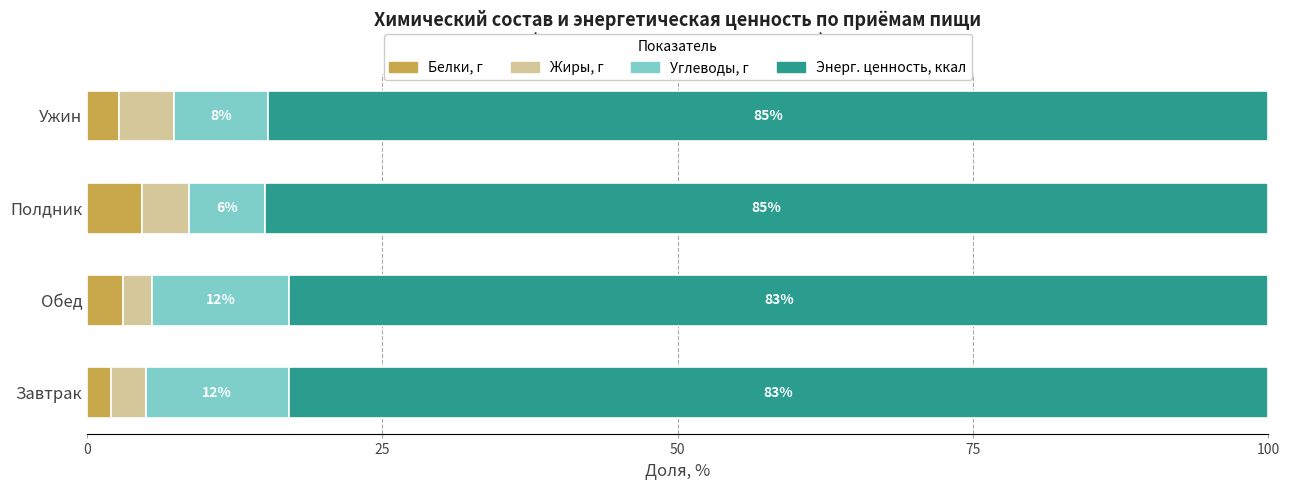

The Белки, г series shows 2.7 at Ужин. True or false?

True